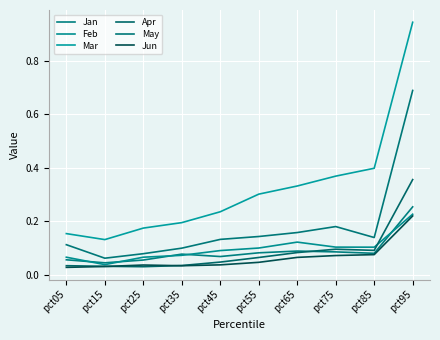

The Jun series shows 0.0 at pct45. True or false?

True